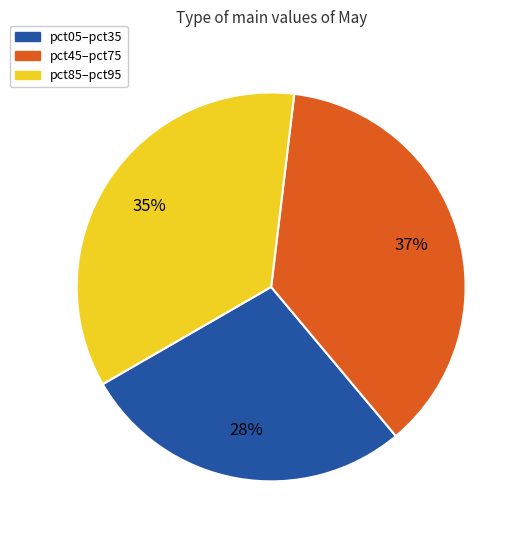

The pct05–pct35 slice represents 37% of the pie. True or false?

False